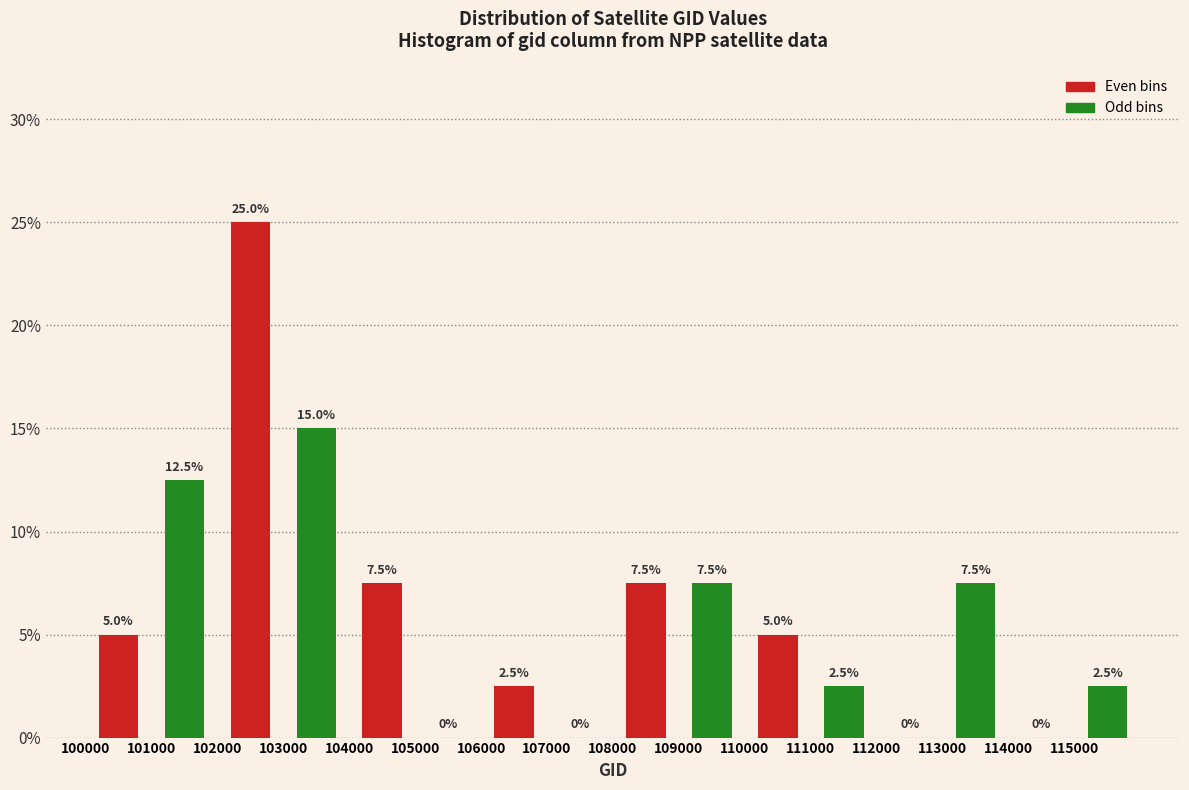

Reading left to right, extract all data points from this chart.

Even bins: 101000=5.0	103000=25.0	105000=7.5	107000=2.5	109000=7.5	111000=5.0	113000=0.0	115000=0.0
Odd bins: 101000=12.5	103000=15.0	105000=0.0	107000=0.0	109000=7.5	111000=2.5	113000=7.5	115000=2.5